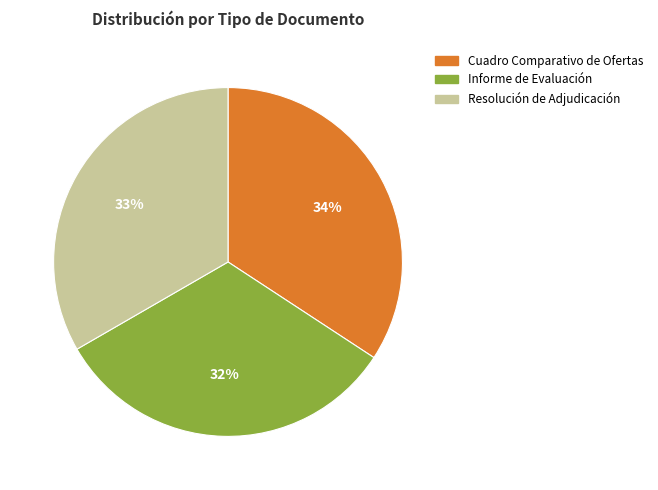

Does Informe de Evaluación account for over 50% of the chart?

No